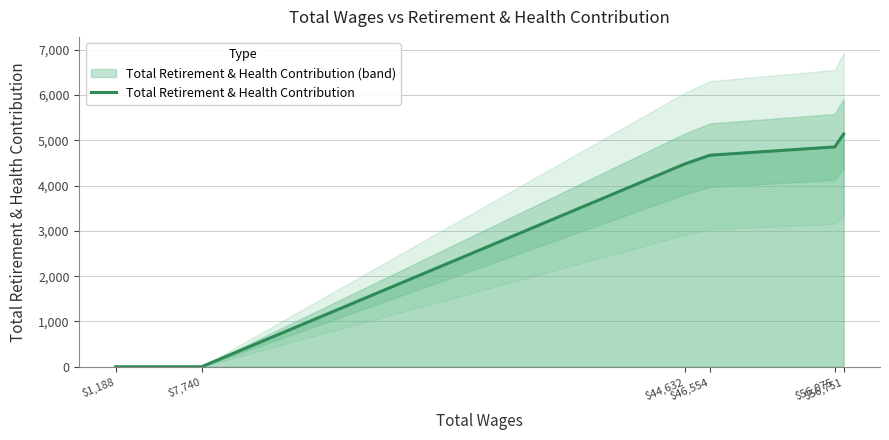

The value at $44,632 is 7912. True or false?

False